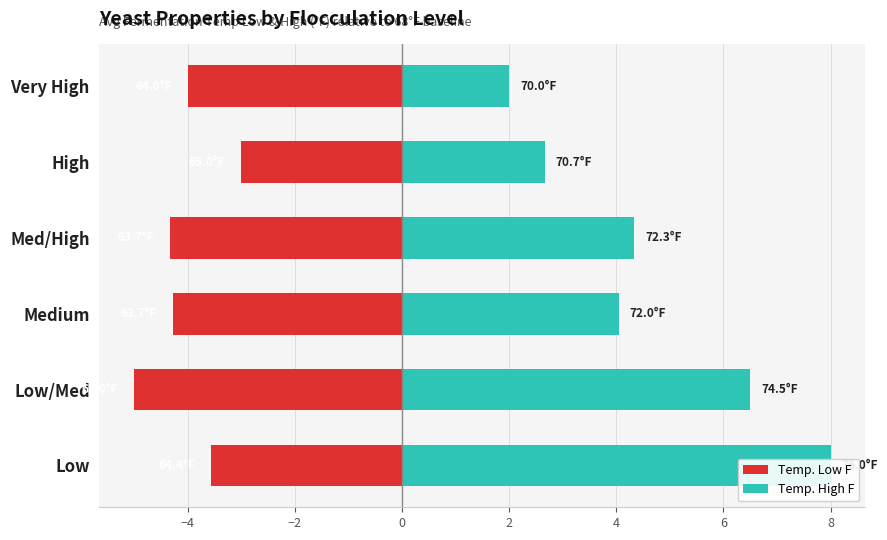

What is the spread (max minus min) of values at Very High?

6.0